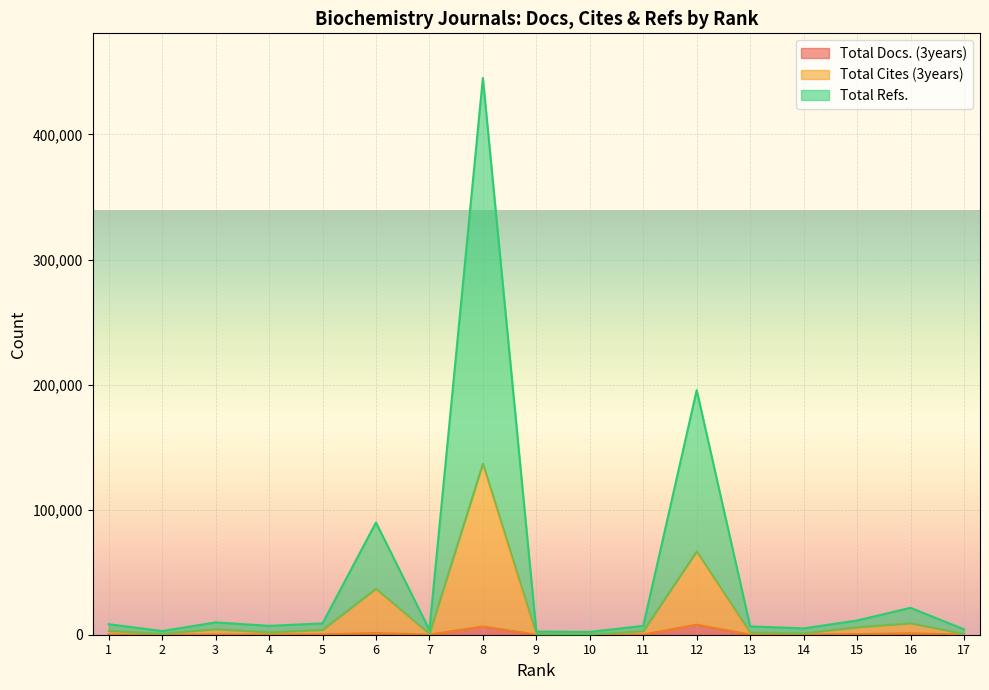

Where does the Total Cites (3years) series first go above 2862?

1